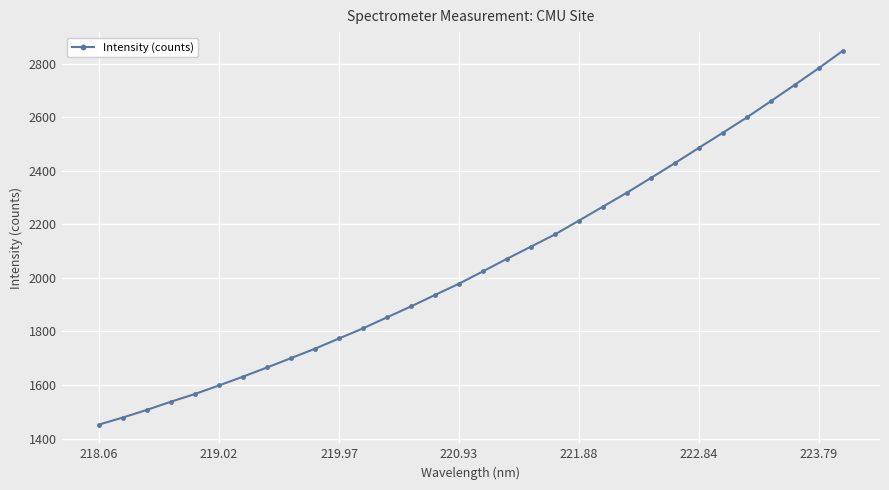

What is the maximum value shown in the chart?

2848.6